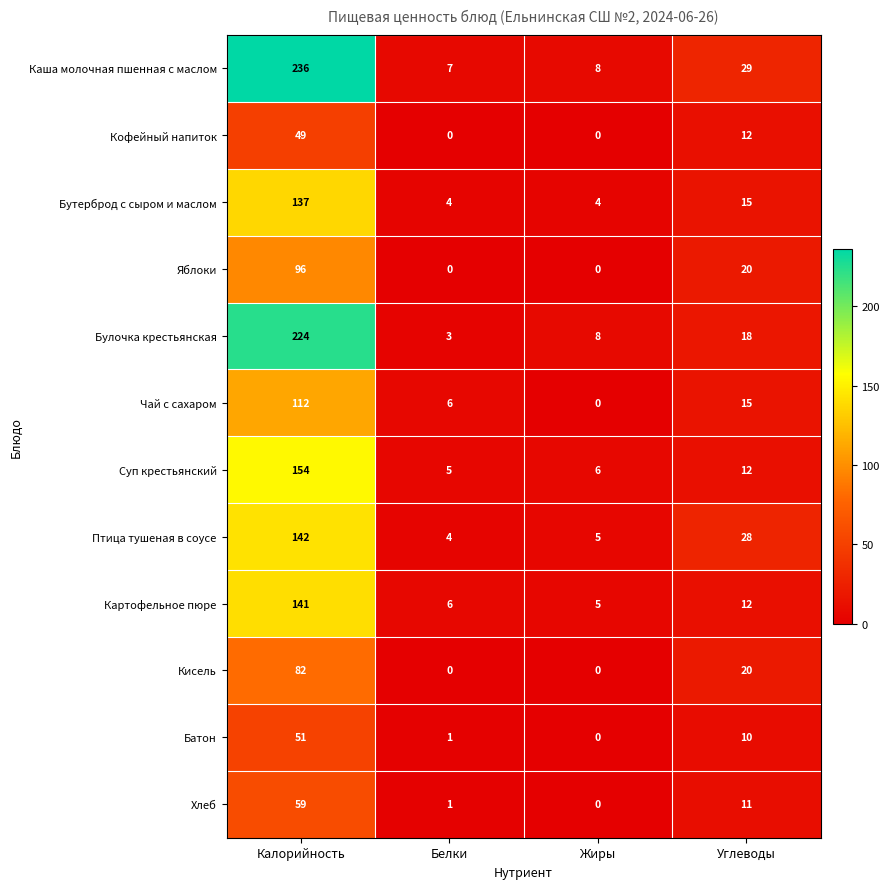

What is the difference between the Чай с сахаром values at Белки and Углеводы?

9